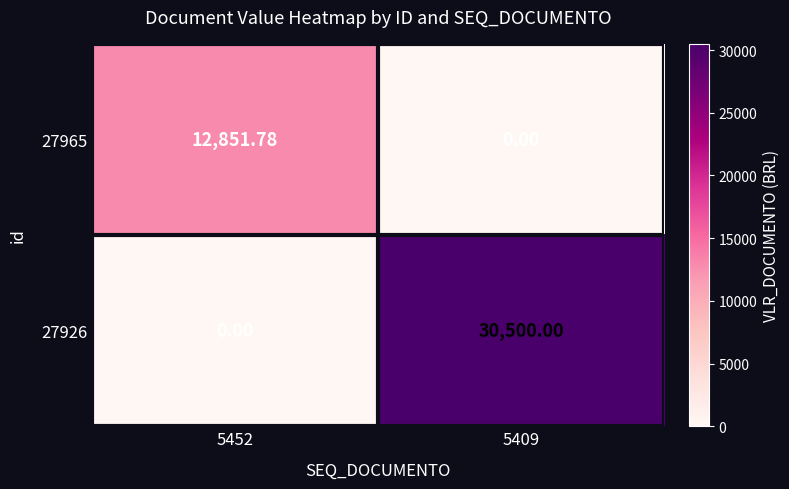

Is the value of 27926 at 5409 greater than the value of 27965 at 5452?

Yes